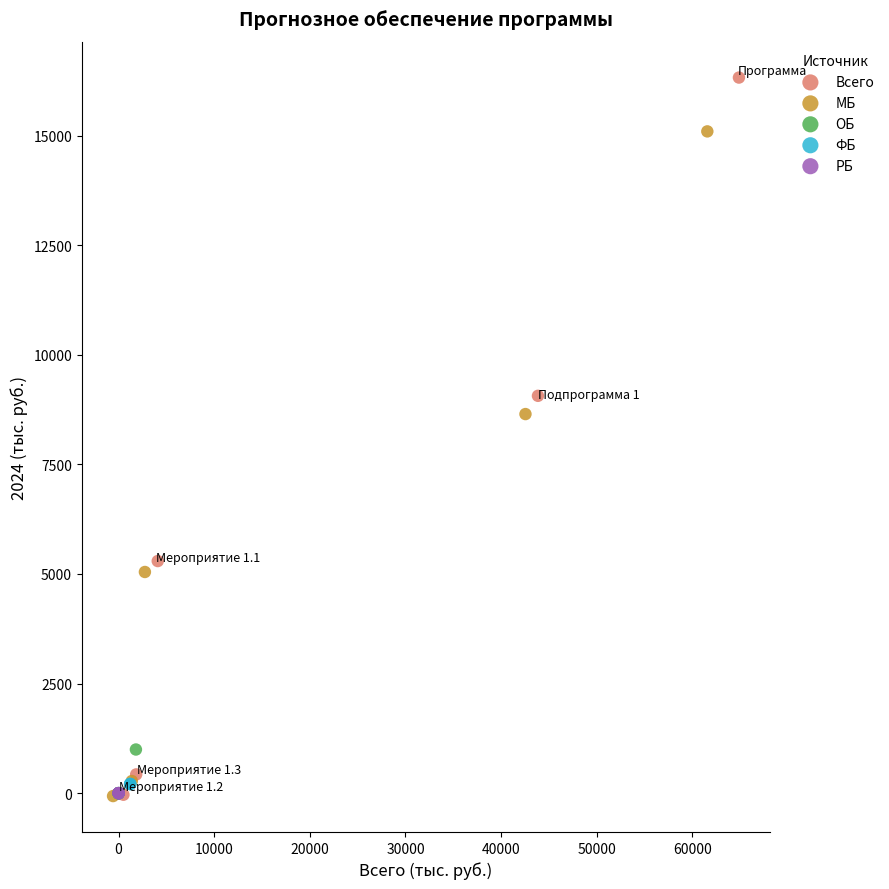

Which series has the widest spread of Y values?

Всего